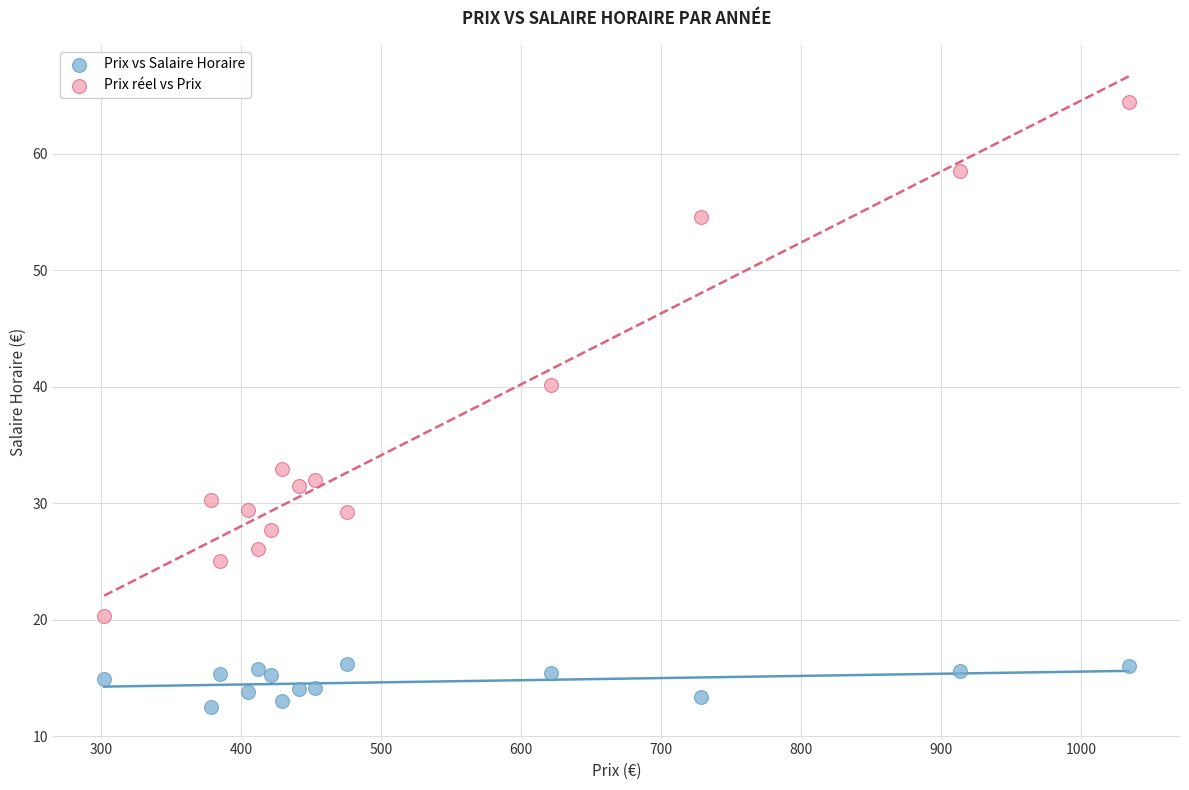

What are all the series names shown in the legend?

Prix vs Salaire Horaire, Prix réel vs Prix